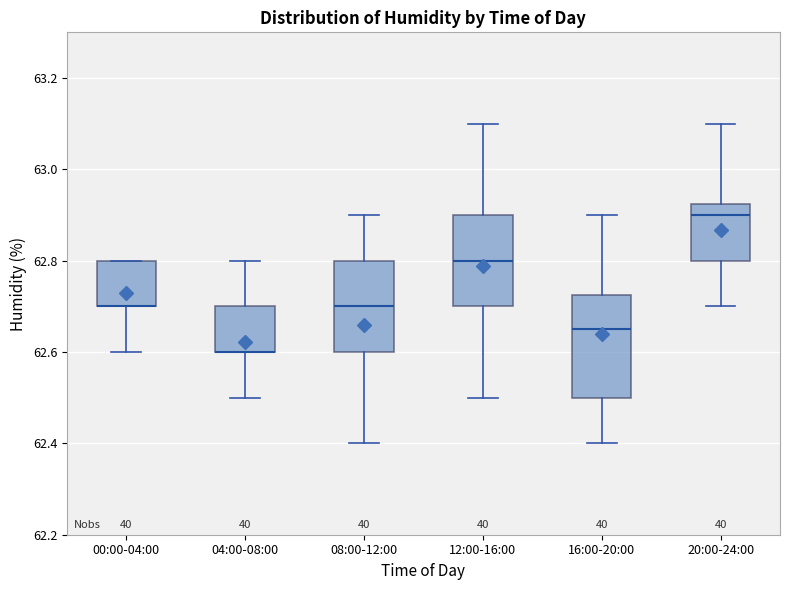

Reading left to right, transcribe this box plot: for each box, give where its median line is, the range the box spans, and where its two whiskers end, as read against the y-axis. The values are not printed on the chart, so give them approximately, as read against the axis.

00:00-04:00: median 62.70 (drawn on the box's lower edge), box 62.70 to 62.80, whiskers 62.60 to 62.80
04:00-08:00: median 62.60 (drawn on the box's lower edge), box 62.60 to 62.70, whiskers 62.50 to 62.80
08:00-12:00: median 62.70, box 62.60 to 62.80, whiskers 62.40 to 62.90
12:00-16:00: median 62.80, box 62.70 to 62.90, whiskers 62.50 to 63.10
16:00-20:00: median 62.66, box 62.50 to 62.72, whiskers 62.40 to 62.90
20:00-24:00: median 62.90, box 62.80 to 62.92, whiskers 62.70 to 63.10